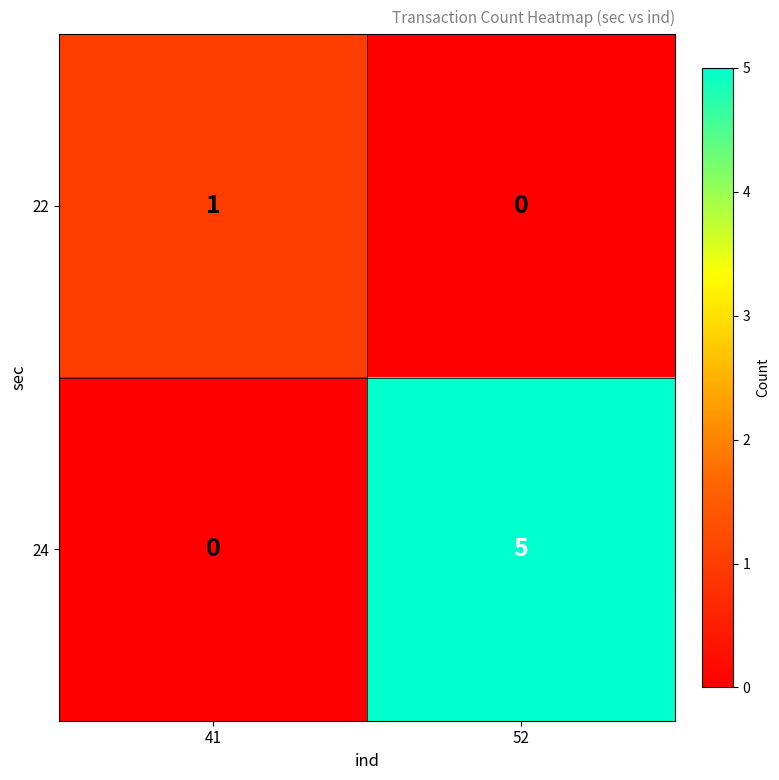

Between 41 and 52, which series saw the biggest shift?

24